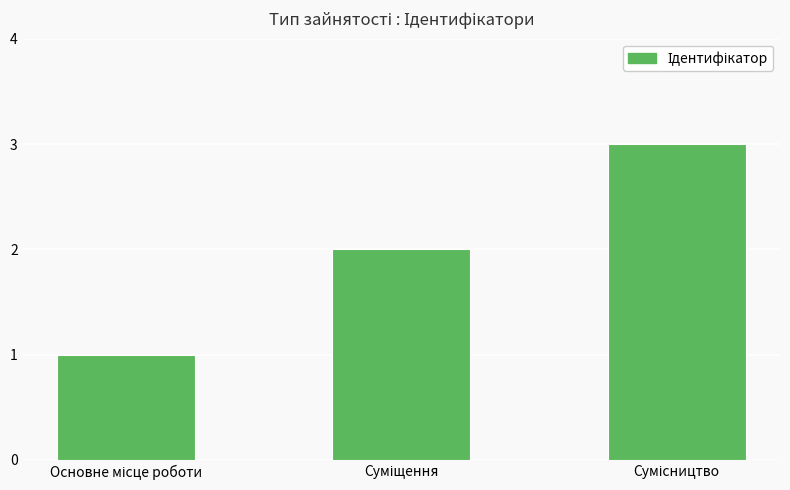

What is the maximum value shown in the chart?

3